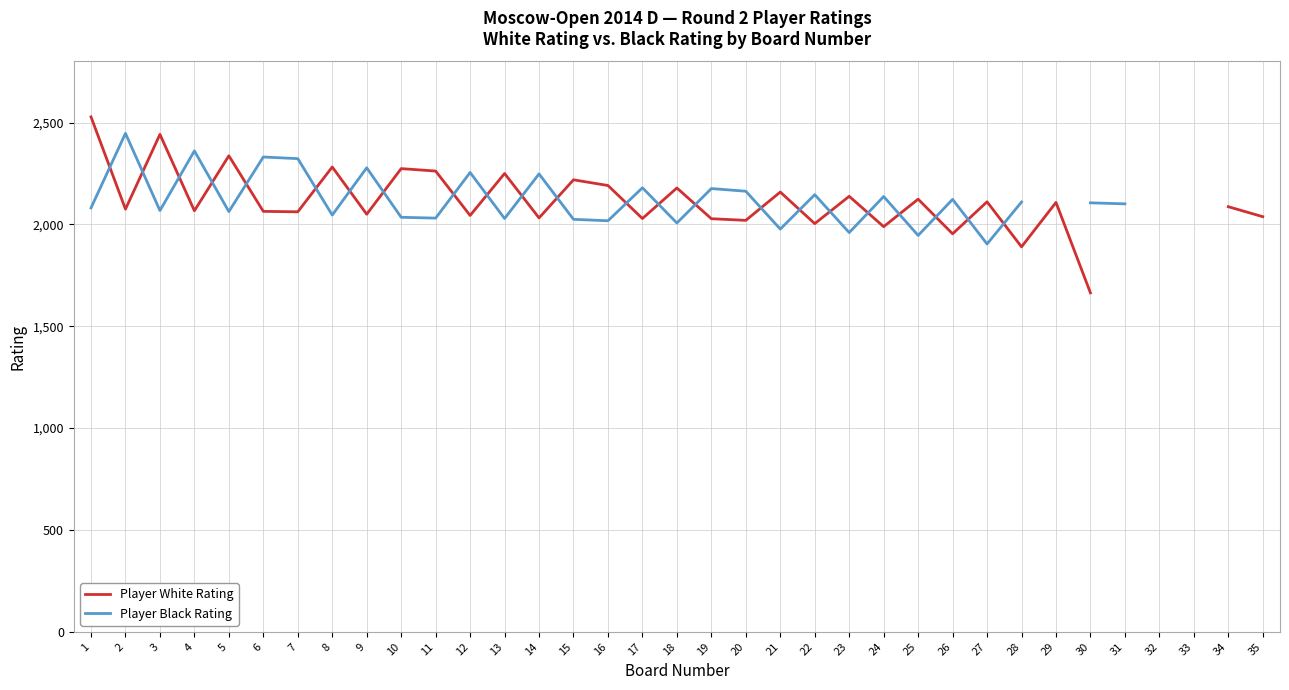

At which category is the sum across all series the highest?

1